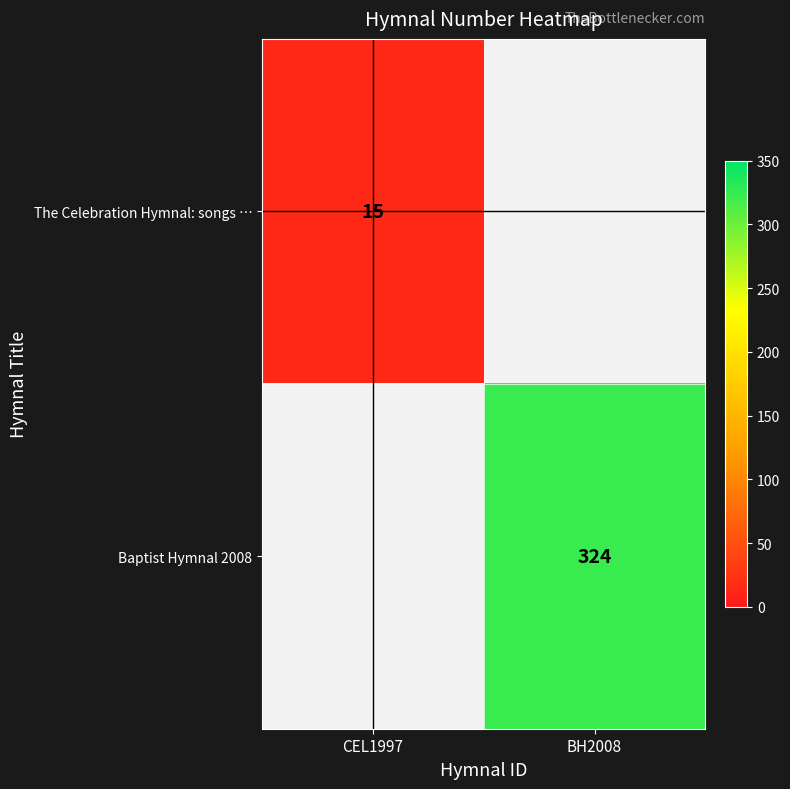

How many distinct data groups are displayed?

2